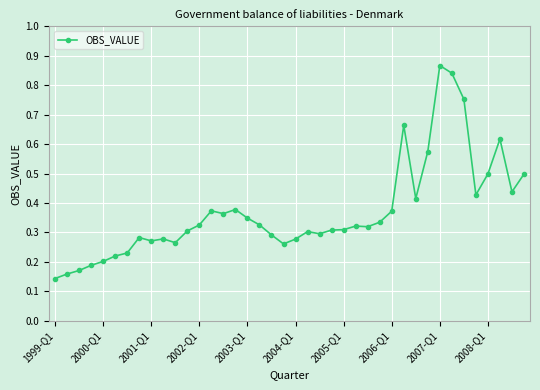

What is the sum of all values?

14.8